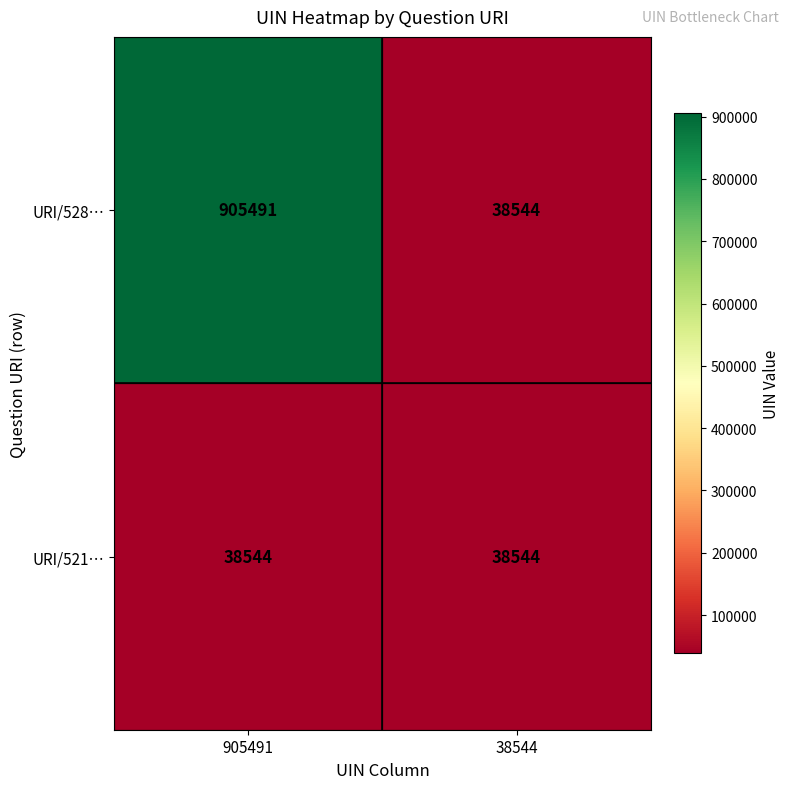

What value does the URI/521… series have at 905491?

38544